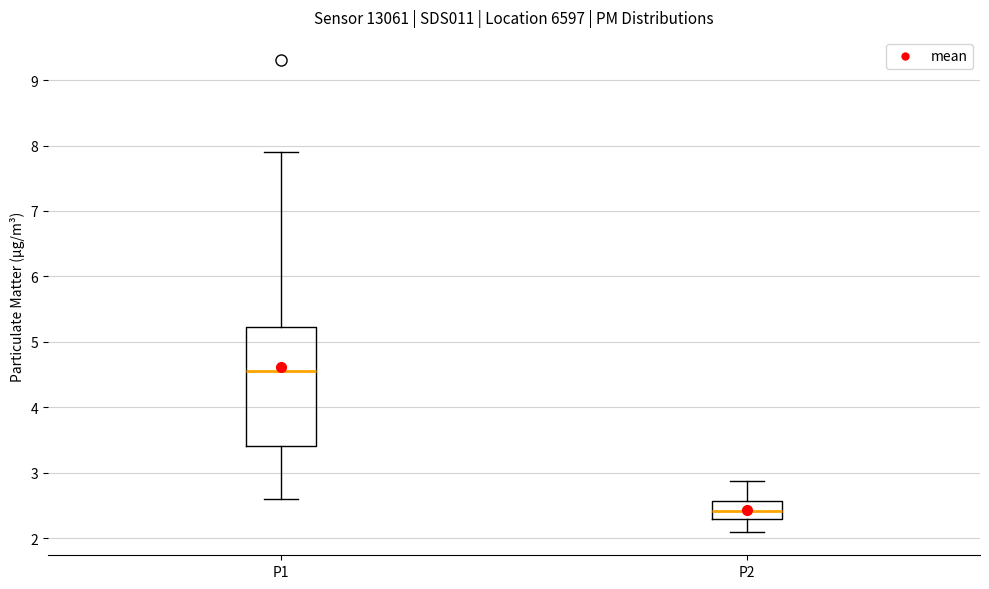

Reading left to right, transcribe this box plot: for each box, give where its median line is, the range the box spans, and where its two whiskers end, as read against the y-axis. The values are not printed on the chart, so give them approximately, as read against the axis.

P1: median 4.6, box 3.4 to 5.2, whiskers 2.6 to 7.9
P2: median 2.4, box 2.3 to 2.6, whiskers 2.1 to 2.9